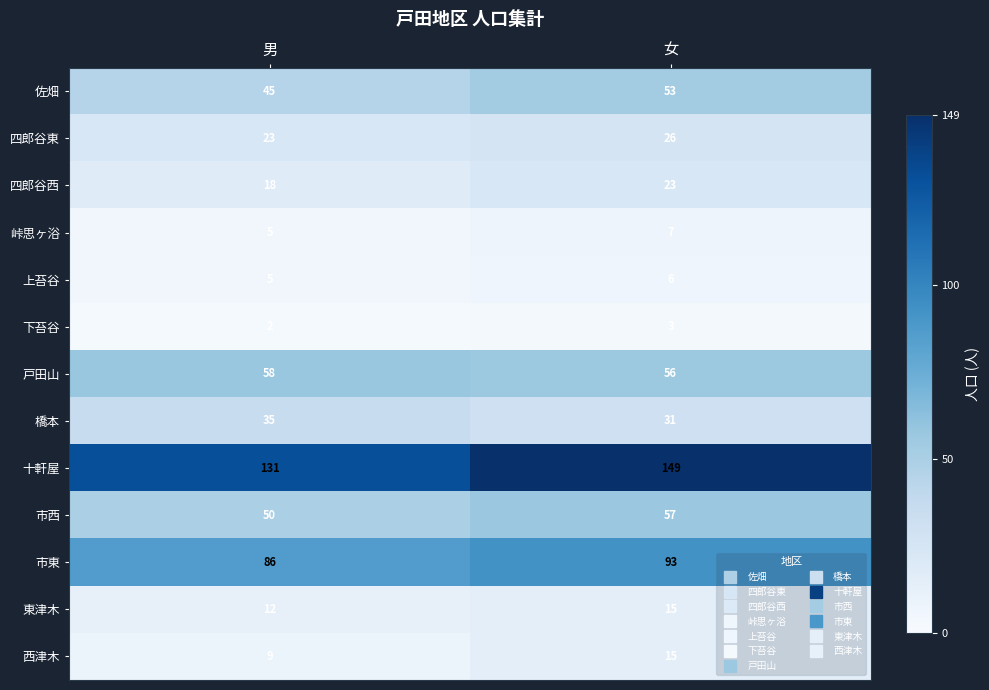

Reading right to left, what are all the values shown in this chart?

佐畑: 53	45
四郎谷東: 26	23
四郎谷西: 23	18
峠思ヶ浴: 7	5
上苔谷: 6	5
下苔谷: 3	2
戸田山: 56	58
橋本: 31	35
十軒屋: 149	131
市西: 57	50
市東: 93	86
東津木: 15	12
西津木: 15	9